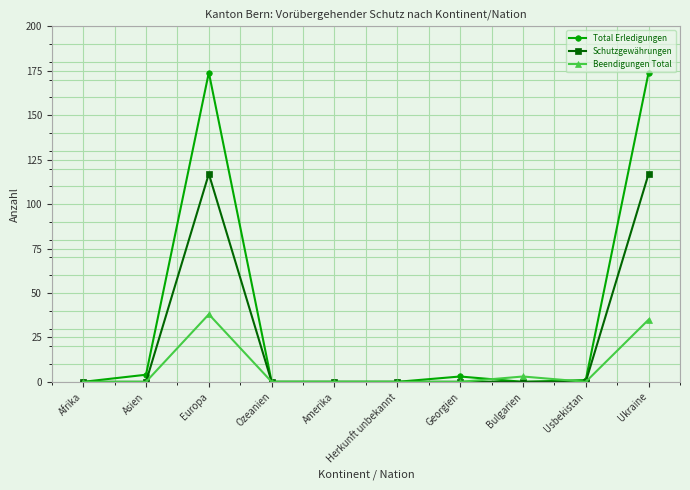

Which series has the largest total across all categories?

Total Erledigungen